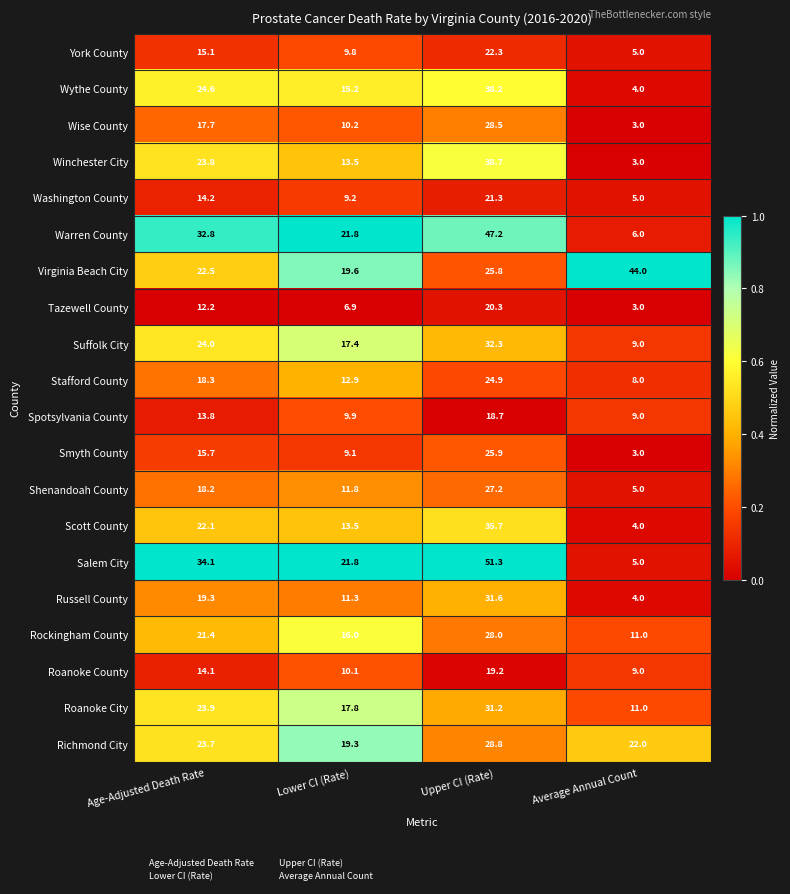

What is the greatest value displayed?

51.3